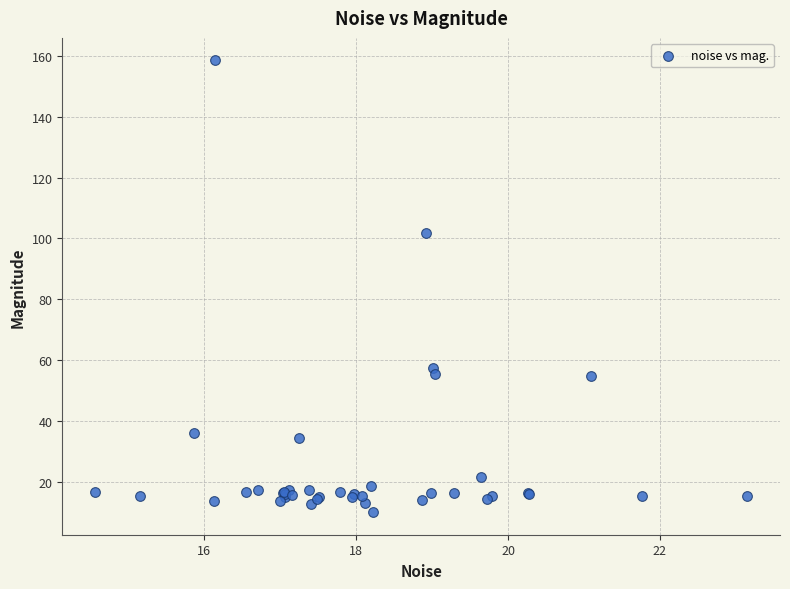

What Y value in the scatter plot is closest to 84?

101.9